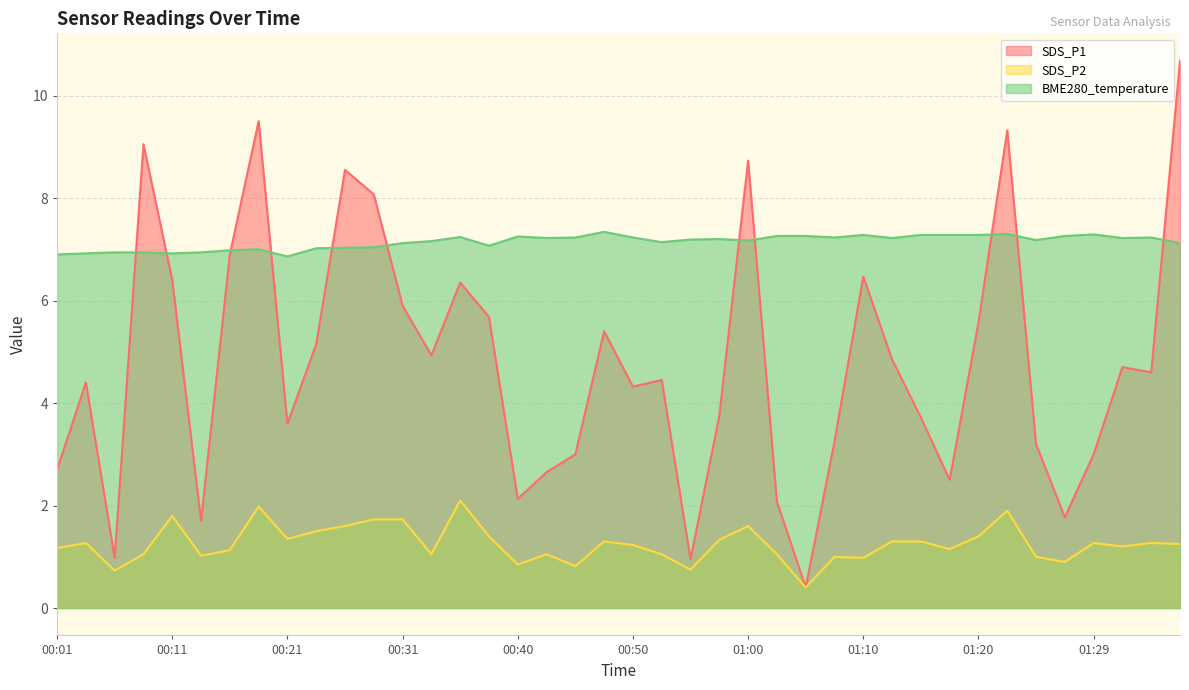

Where does the BME280_temperature series first go above 7?

00:23